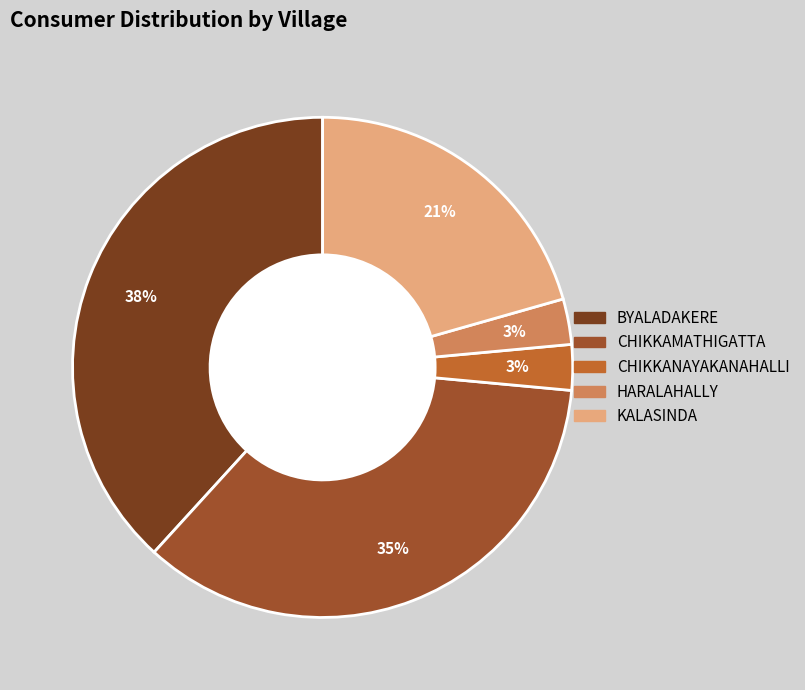

What is the ratio of the value at BYALADAKERE to the value at CHIKKAMATHIGATTA?

1.1